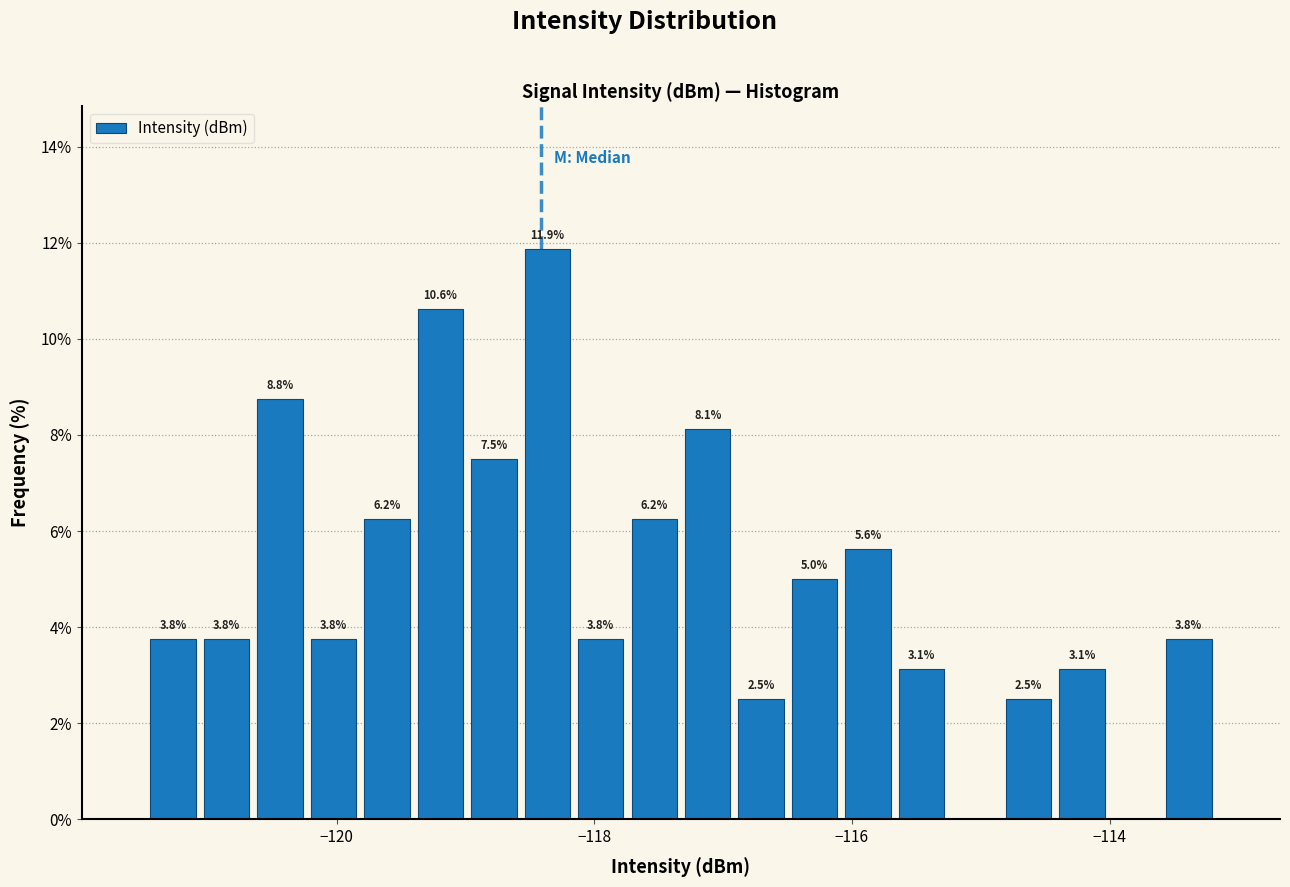

Read against the x-axis, roughly where is the centre of the tallest bar?

-118.4